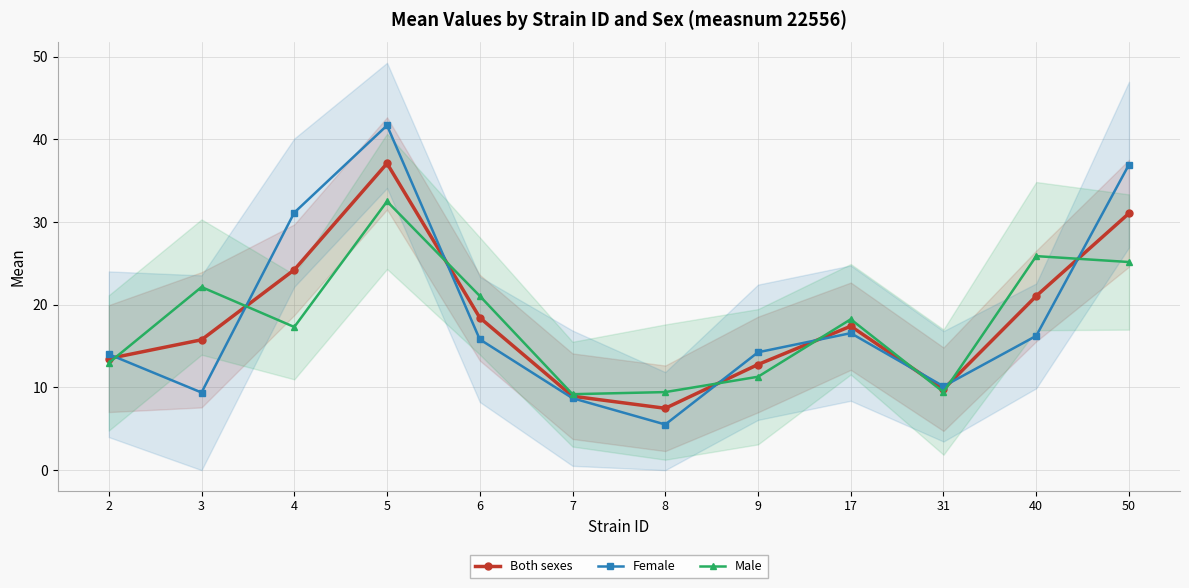

Where is the first local maximum for Both sexes?

5